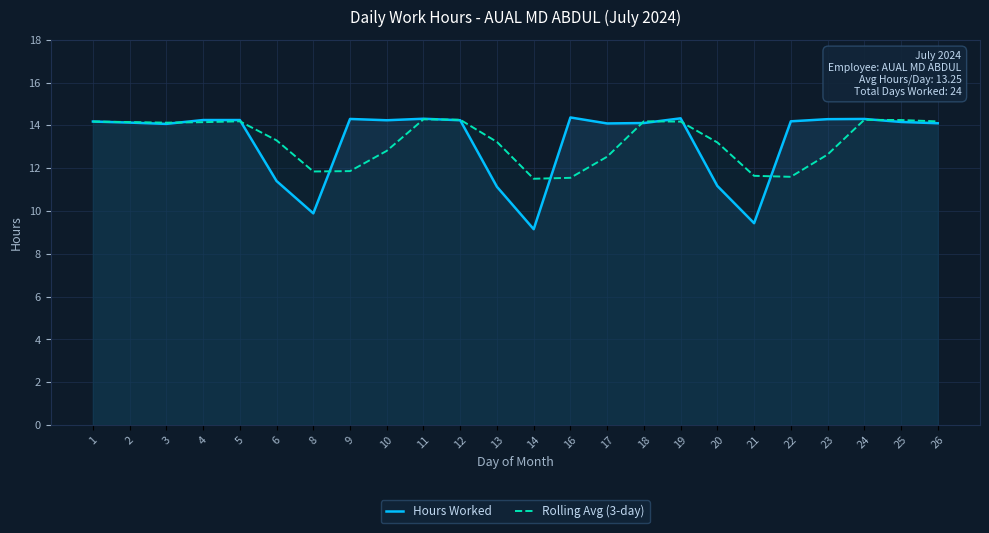

Reading left to right, what are all the values shown in this chart?

Hours Worked: 14.2	14.1	14.1	14.2	14.2	11.4	9.9	14.3	14.2	14.3	14.2	11.1	9.2	14.4	14.1	14.1	14.3	11.2	9.4	14.2	14.3	14.3	14.2	14.1
Rolling Avg (3-day): 14.2	14.2	14.1	14.2	14.2	13.3	11.8	11.9	12.8	14.3	14.3	13.2	11.5	11.5	12.5	14.2	14.2	13.2	11.6	11.6	12.6	14.3	14.2	14.2